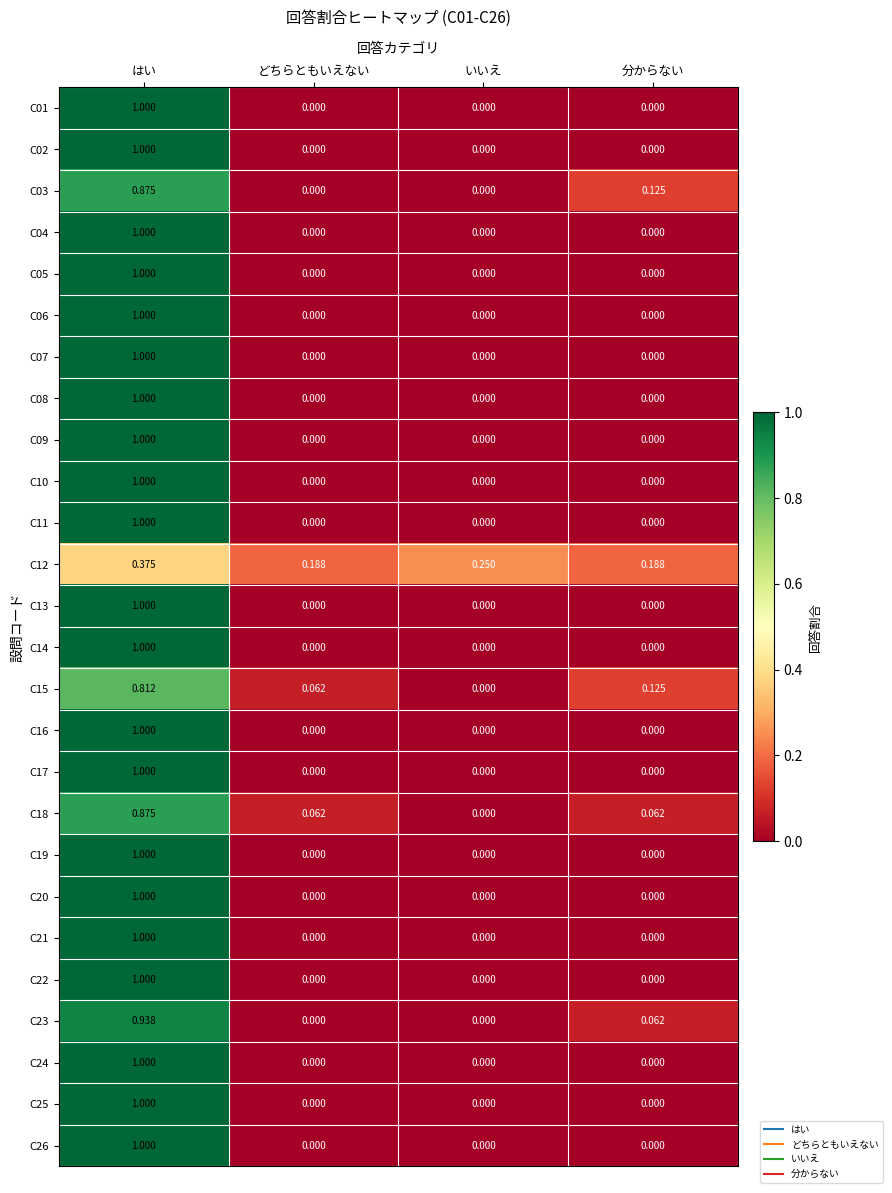

Which category has the highest value in the C04 series?

はい